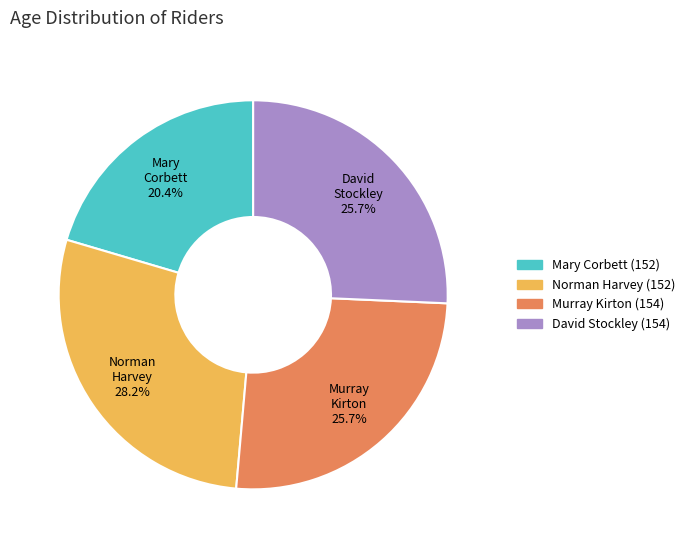

Combined, do David Stockley (154) and Norman Harvey (152) account for over 50%?

Yes